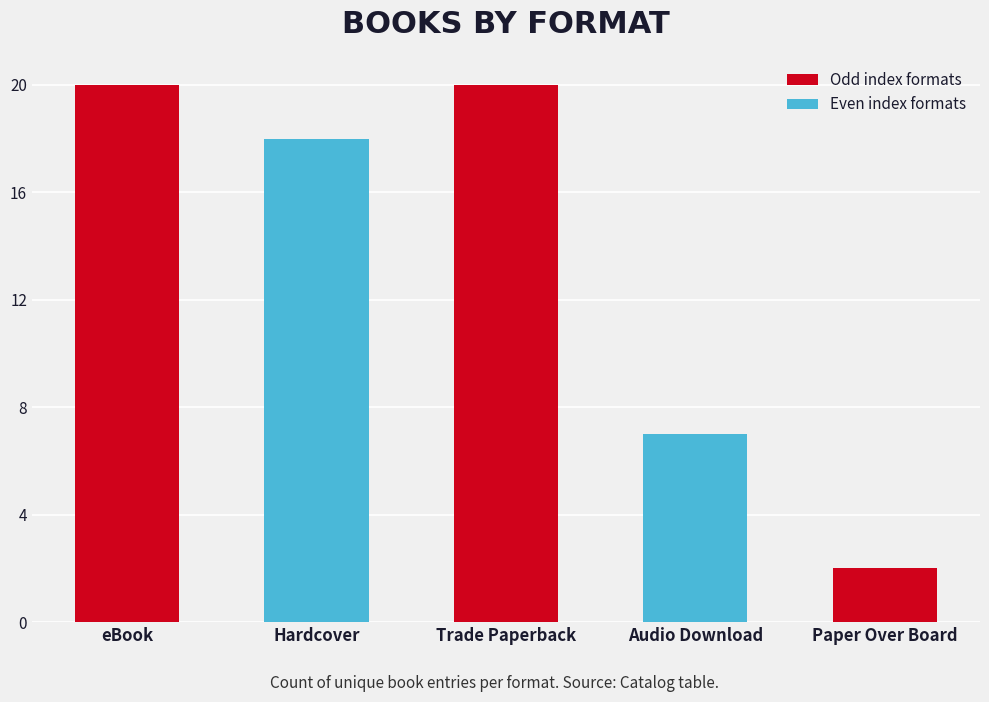

Where does the data first go above 18?

eBook